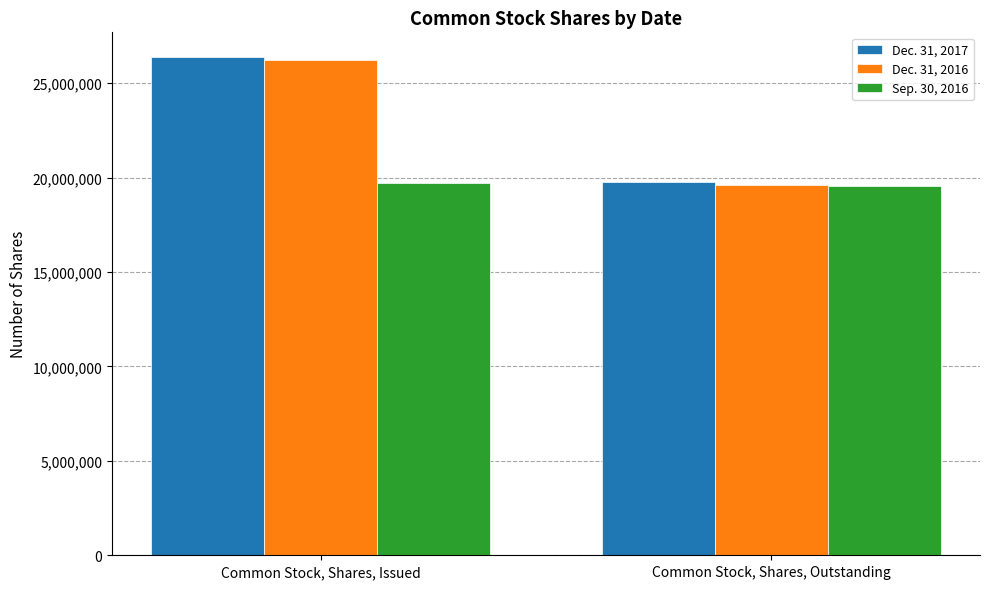

What is the label of the 1st bar from the left?

Common Stock, Shares, Issued